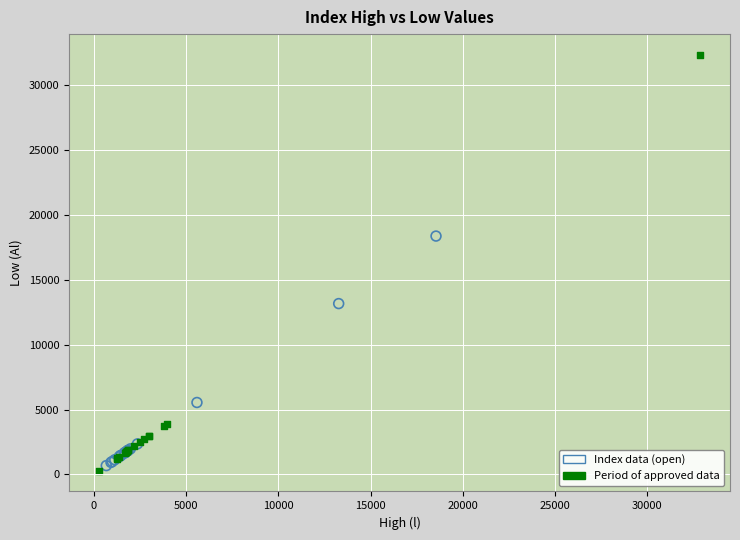

Which series has the largest Y range (max minus min)?

Period of approved data